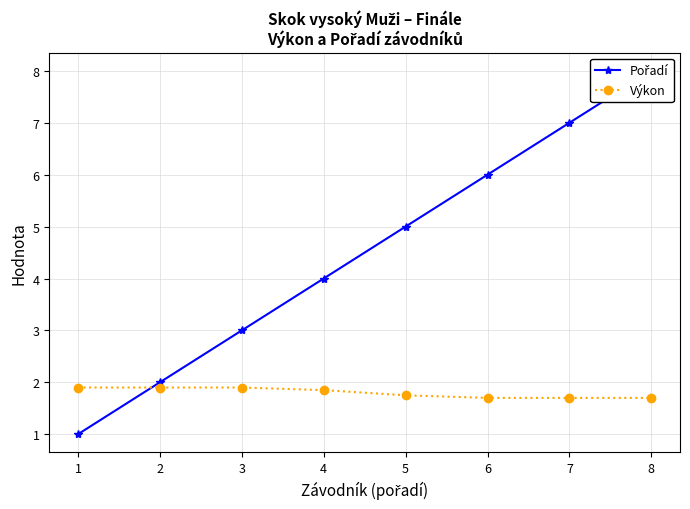

What is the average value of the Pořadí series?

4.5